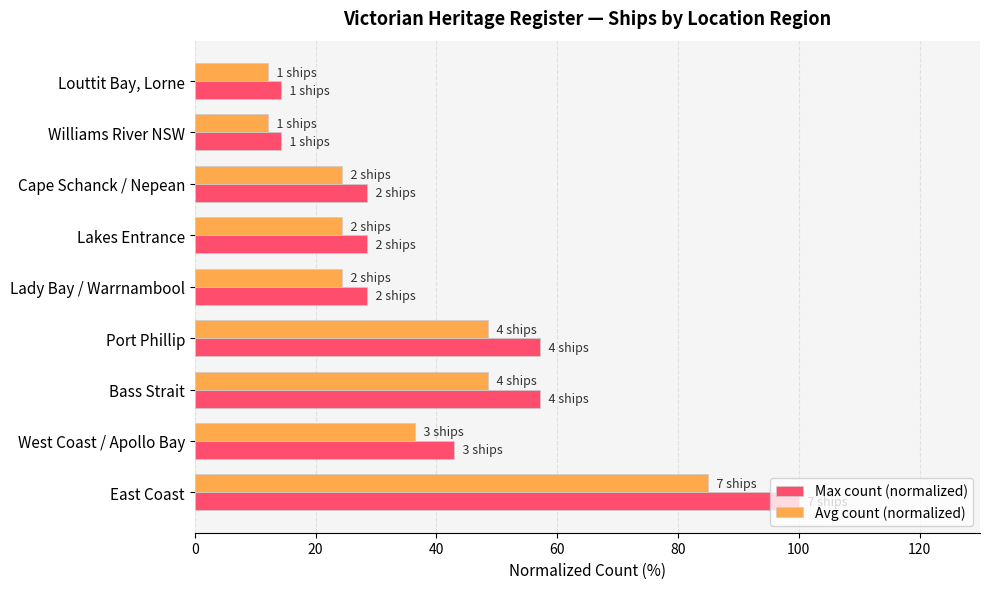

Is the value of Max count (normalized) at Port Phillip greater than the value of Avg count (normalized) at Port Phillip?

Yes